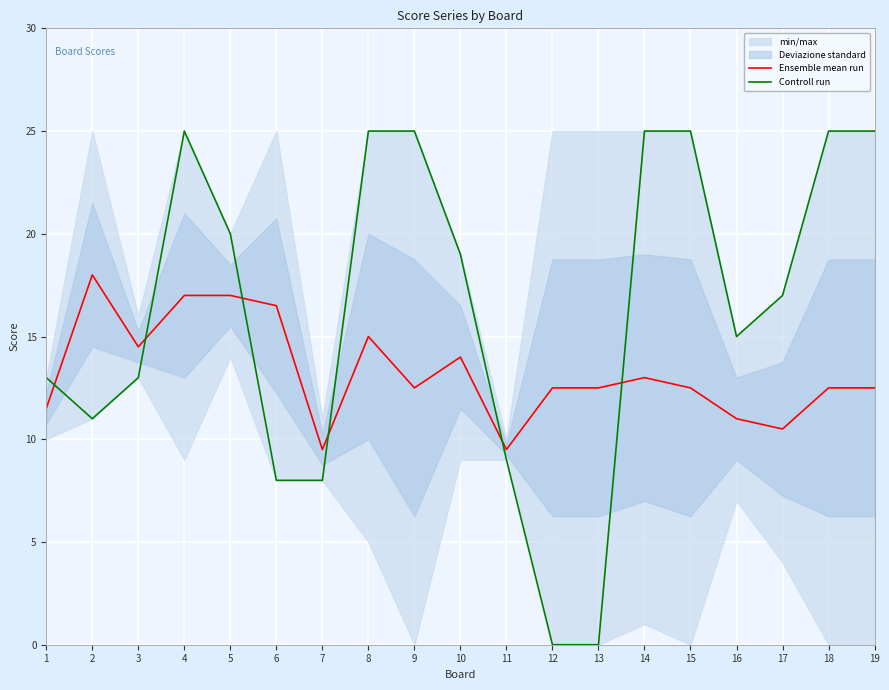

True or false: Controll run and Ensemble mean run intersect in this chart.

True